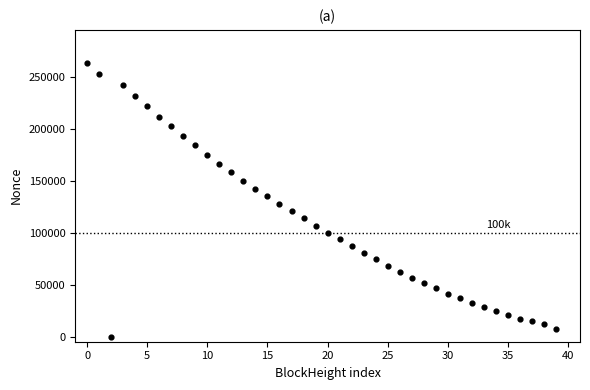

What is the range of Y values (max minus min)?

264232